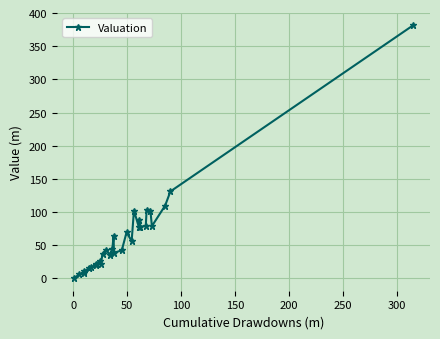

What is the maximum value shown in the chart?

381.3